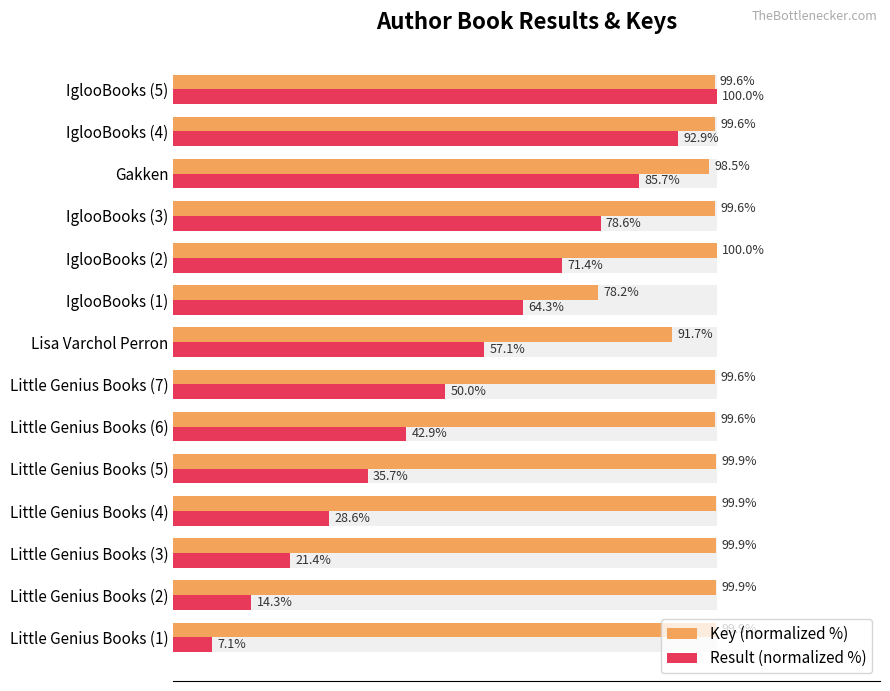

The Key (normalized %) series shows 99.6 at IglooBooks (4). True or false?

True